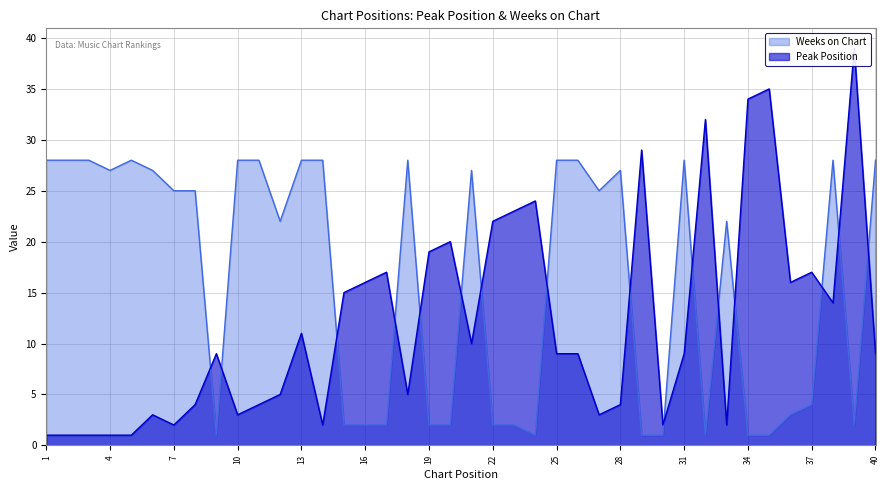

True or false: Weeks on Chart has a value of 28 at 10.

True